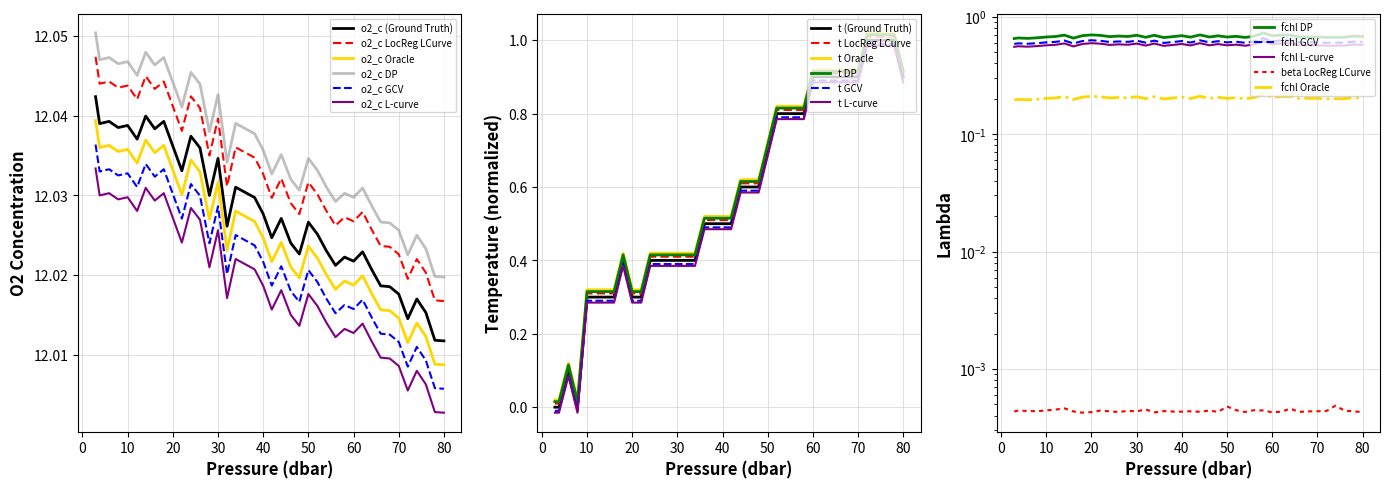

Which series has the widest spread of values?

t